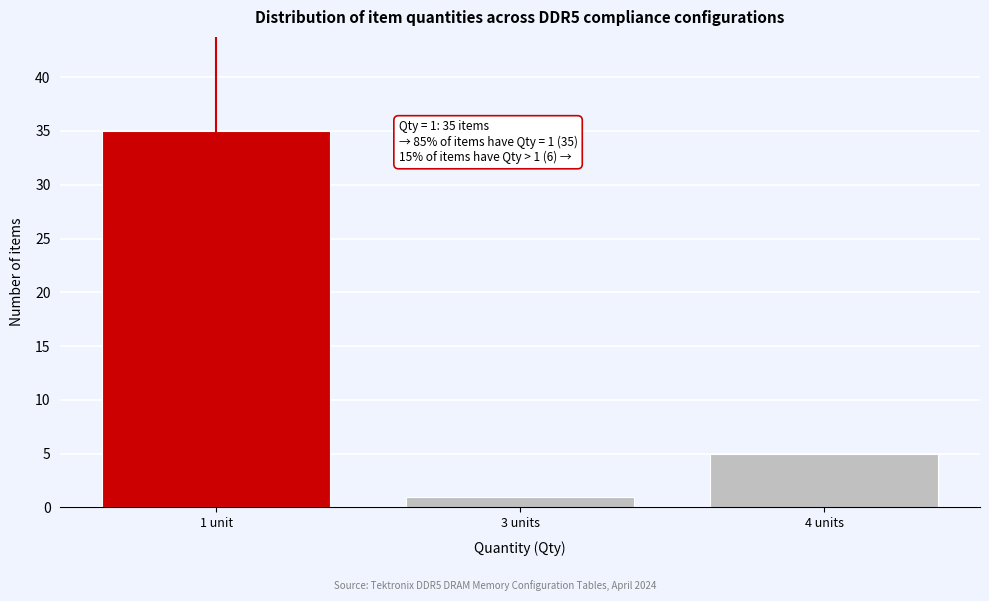

Reading left to right, what are all the values shown in this chart?

35	1	5